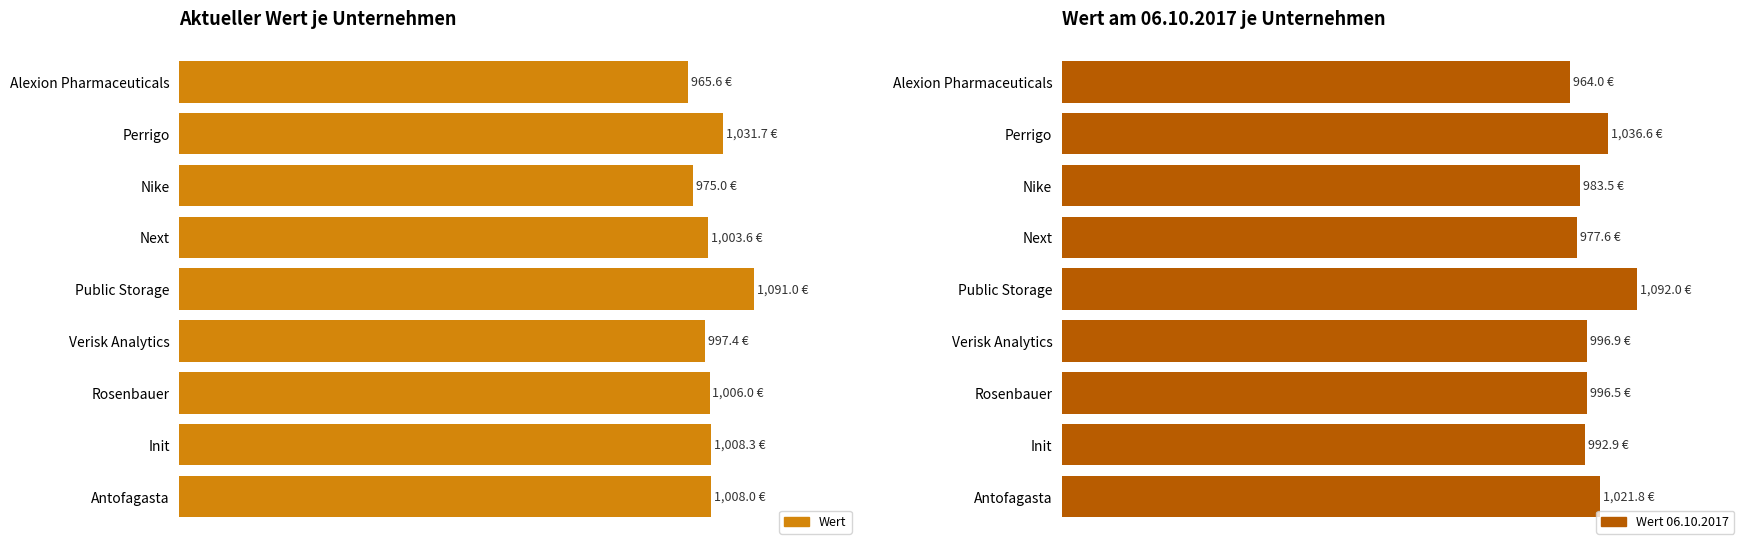

What are all the series names shown in the legend?

Wert, Wert 06.10.2017